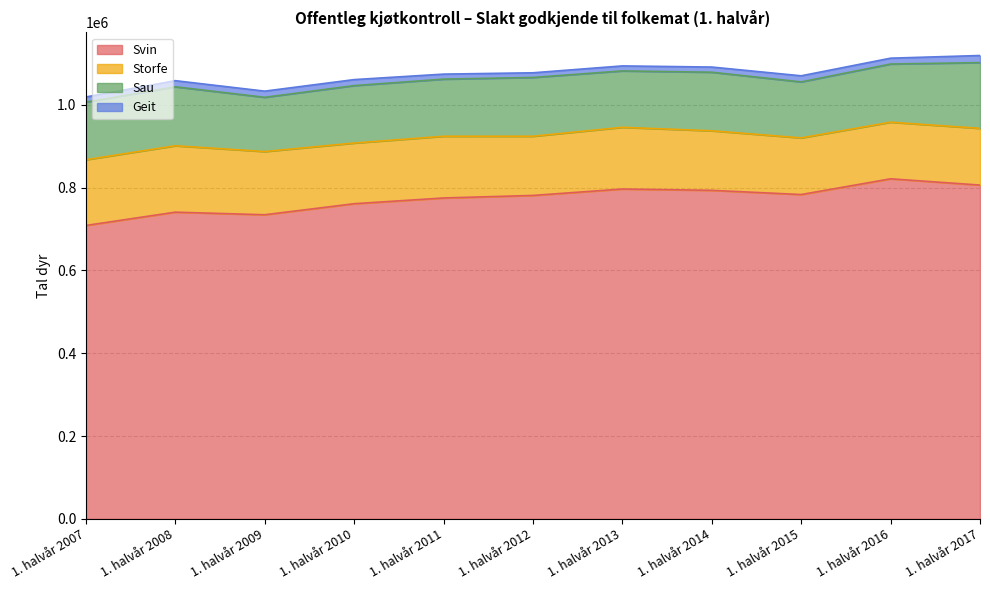

Reading left to right, list all the values displayed in this chart.

Svin: 1. halvår 2007=708663	1. halvår 2008=740803	1. halvår 2009=734531	1. halvår 2010=761197	1. halvår 2011=775052	1. halvår 2012=781189	1. halvår 2013=796709	1. halvår 2014=793506	1. halvår 2015=783378	1. halvår 2016=821343	1. halvår 2017=806223
Storfe: 1. halvår 2007=158747	1. halvår 2008=160365	1. halvår 2009=152666	1. halvår 2010=146512	1. halvår 2011=149043	1. halvår 2012=142934	1. halvår 2013=148975	1. halvår 2014=143795	1. halvår 2015=136814	1. halvår 2016=136704	1. halvår 2017=136972
Sau: 1. halvår 2007=139116	1. halvår 2008=142403	1. halvår 2009=130961	1. halvår 2010=138727	1. halvår 2011=137960	1. halvår 2012=142013	1. halvår 2013=136225	1. halvår 2014=141478	1. halvår 2015=135192	1. halvår 2016=140517	1. halvår 2017=158776
Geit: 1. halvår 2007=12473	1. halvår 2008=14817	1. halvår 2009=14924	1. halvår 2010=14515	1. halvår 2011=12159	1. halvår 2012=11281	1. halvår 2013=12112	1. halvår 2014=12487	1. halvår 2015=14753	1. halvår 2016=14140	1. halvår 2017=17183